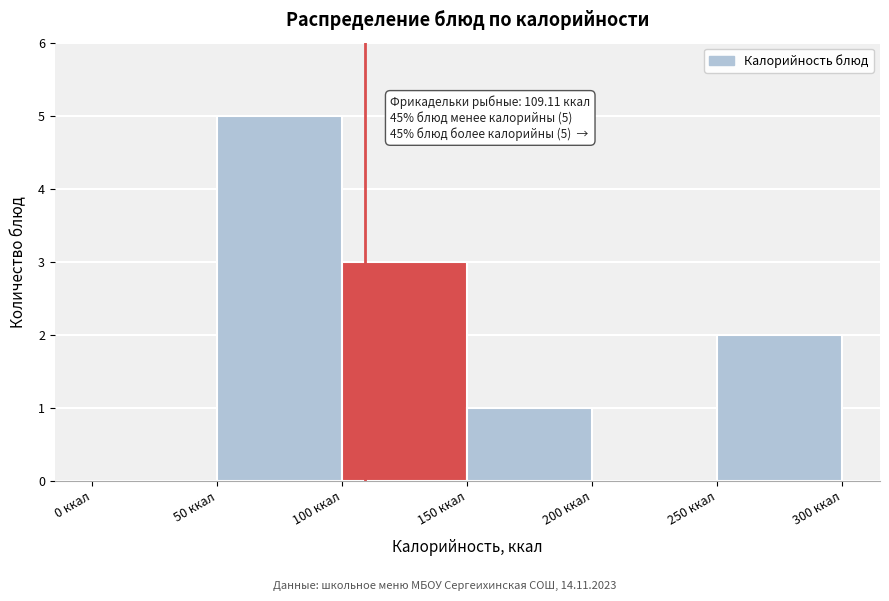

Which range on the x-axis has the tallest bar?

50 to 100